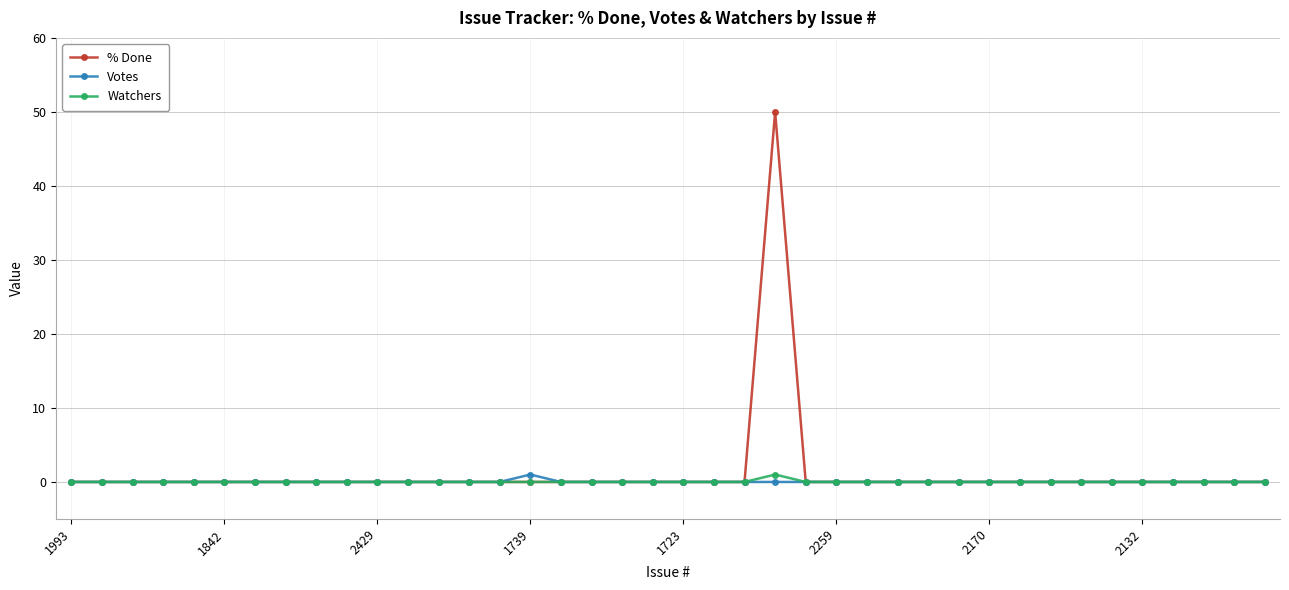

What is the greatest value displayed?

50